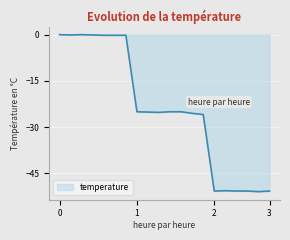

How many lines are shown in the chart?

1